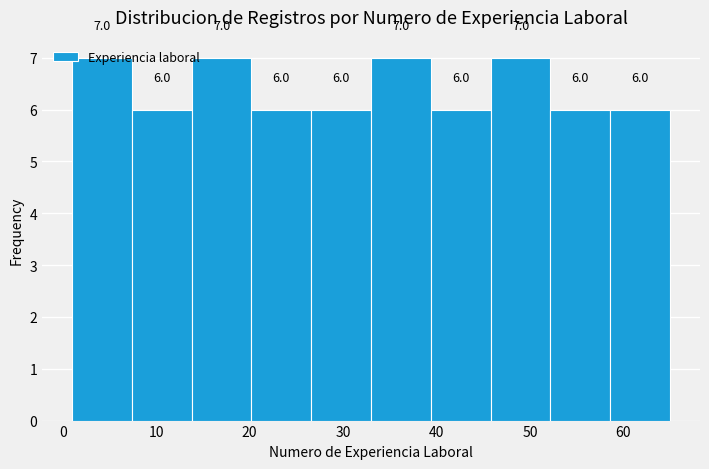

Reading left to right, list every bar in this chart as the range it spans on the x-axis followed by its height. The bar edges are not printed on the chart, so give them approximately, as read against the axis.

1.0 to 7.4: 7.0
7.4 to 13.8: 6.0
13.8 to 20.2: 7.0
20.2 to 26.6: 6.0
26.6 to 33.0: 6.0
33.0 to 39.4: 7.0
39.4 to 45.8: 6.0
45.8 to 52.2: 7.0
52.2 to 58.6: 6.0
58.6 to 65.0: 6.0